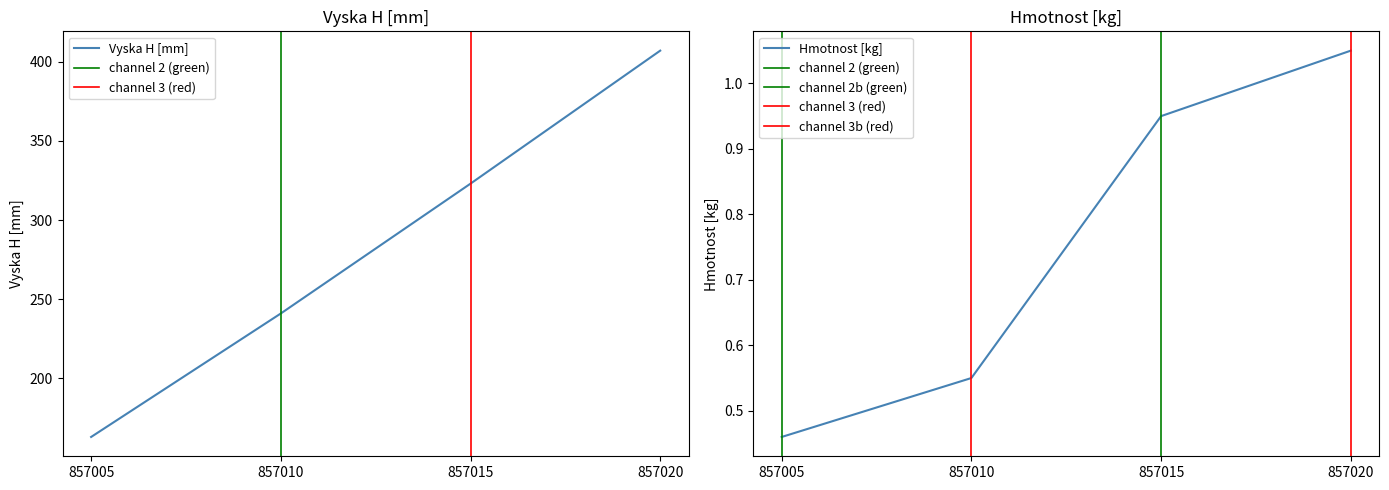

What is the value of the Hmotnost [kg] point at the 4th from the left?

1.1